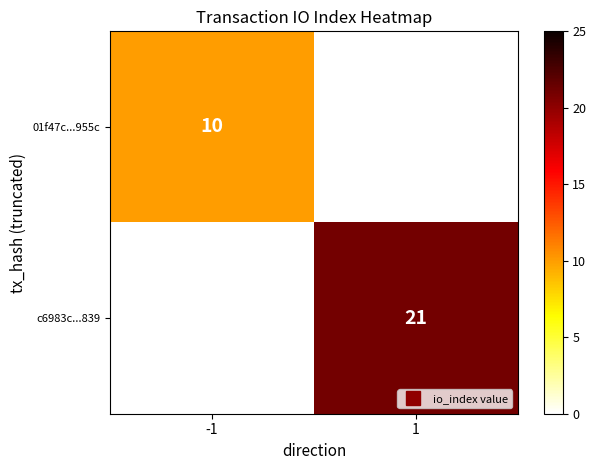

Is it true that c6983c...839 equals 13.3 at 1?

False